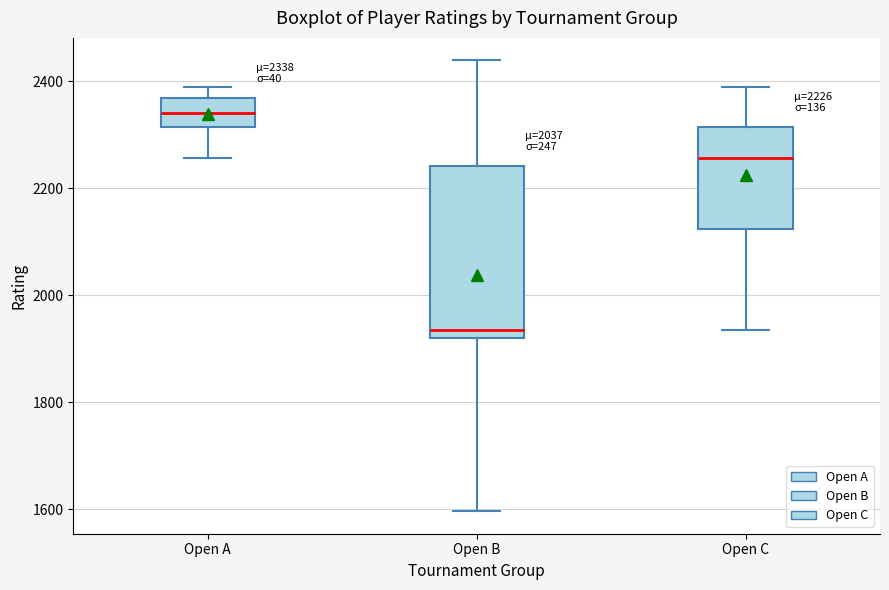

Which box's median line is the highest?

Open A